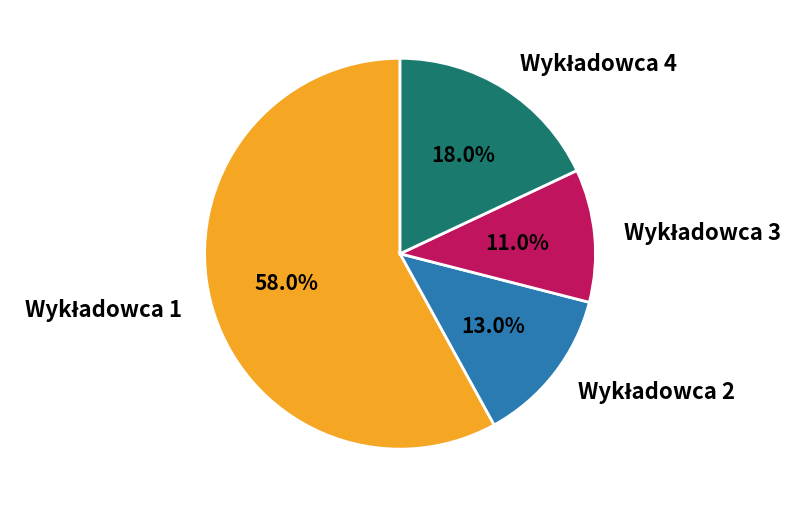

Is there a majority slice in this chart?

Yes